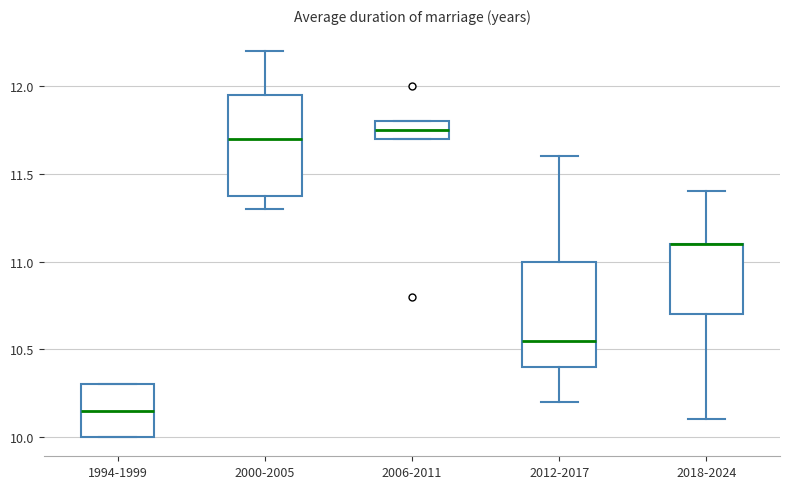

Reading left to right, transcribe this box plot: for each box, give where its median line is, the range the box spans, and where its two whiskers end, as read against the y-axis. The values are not printed on the chart, so give them approximately, as read against the axis.

1994-1999: median 10.15, box 10.00 to 10.30, whiskers 10.00 to 10.30
2000-2005: median 11.70, box 11.40 to 11.95, whiskers 11.30 to 12.20
2006-2011: median 11.75, box 11.70 to 11.80, whiskers 11.70 to 11.80
2012-2017: median 10.55, box 10.40 to 11.00, whiskers 10.20 to 11.60
2018-2024: median 11.10 (drawn on the box's upper edge), box 10.70 to 11.10, whiskers 10.10 to 11.40